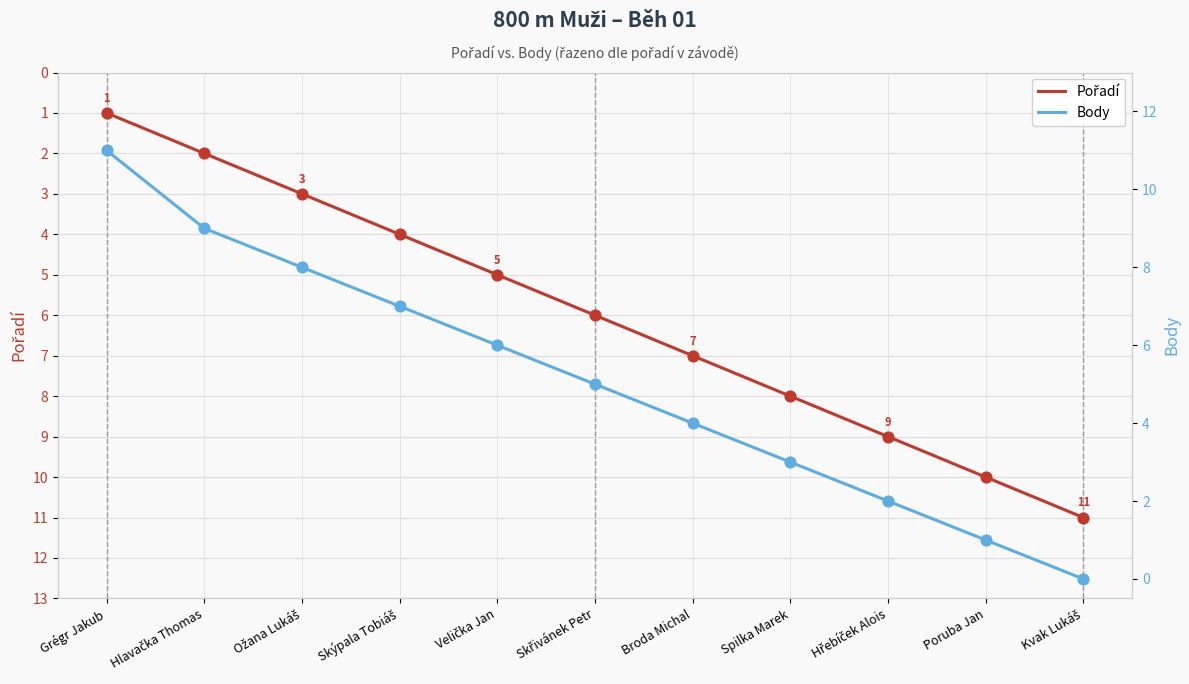

What are all the series names shown in the legend?

Pořadí, Body